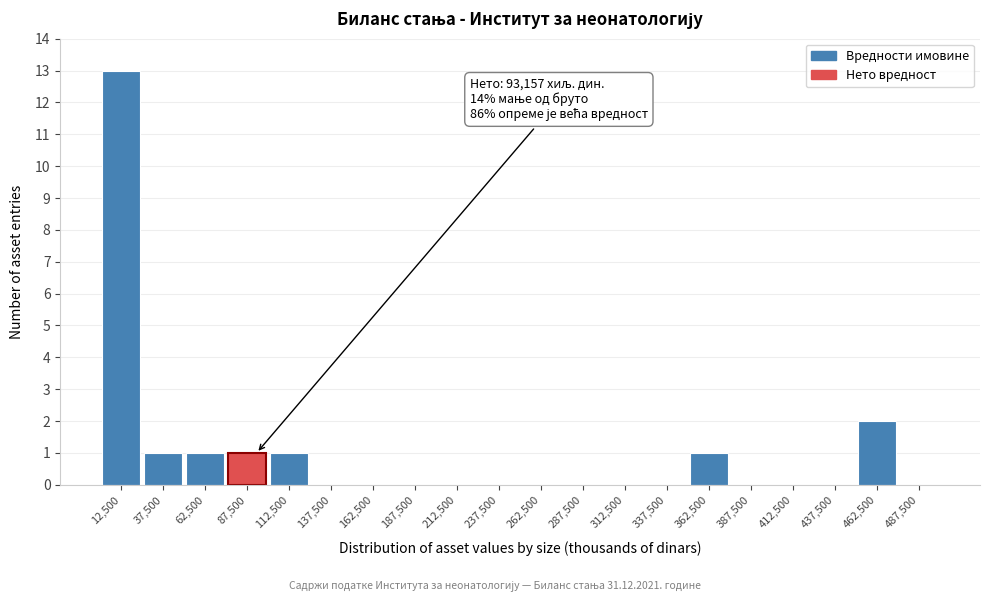

Over which range of the x-axis is the bar tallest?

0 to 25000